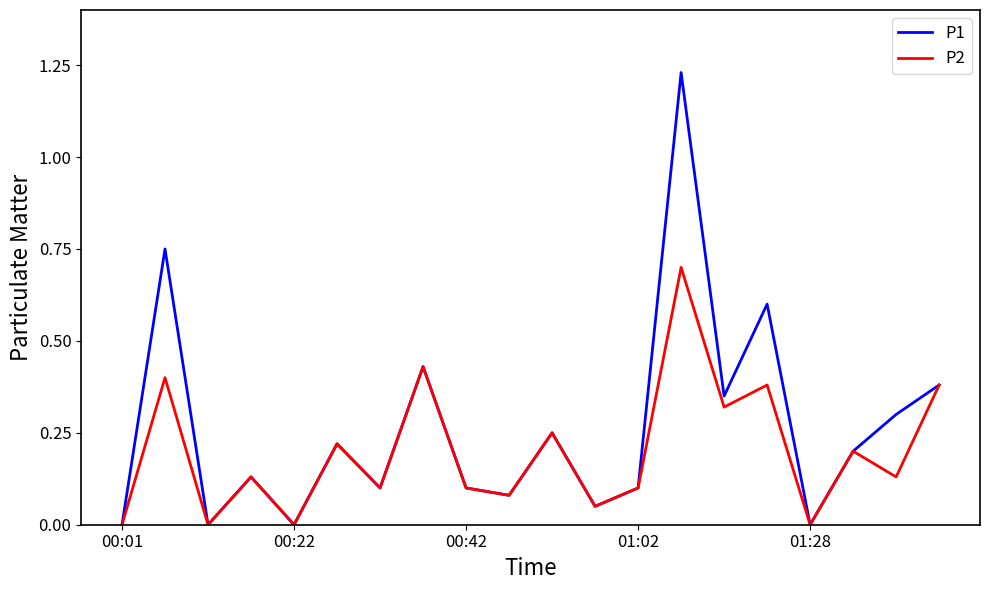

Which series has the largest total across all categories?

P1